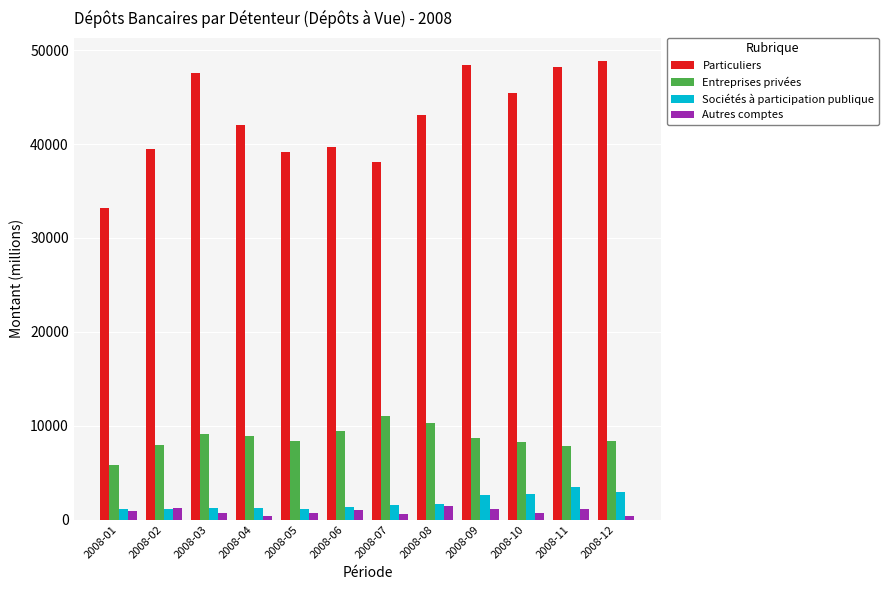

At how many categories does at least one series exceed 13034?

12